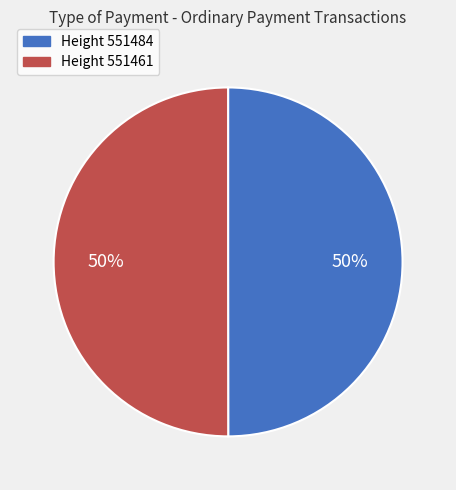

Count the number of slices in the pie.

2